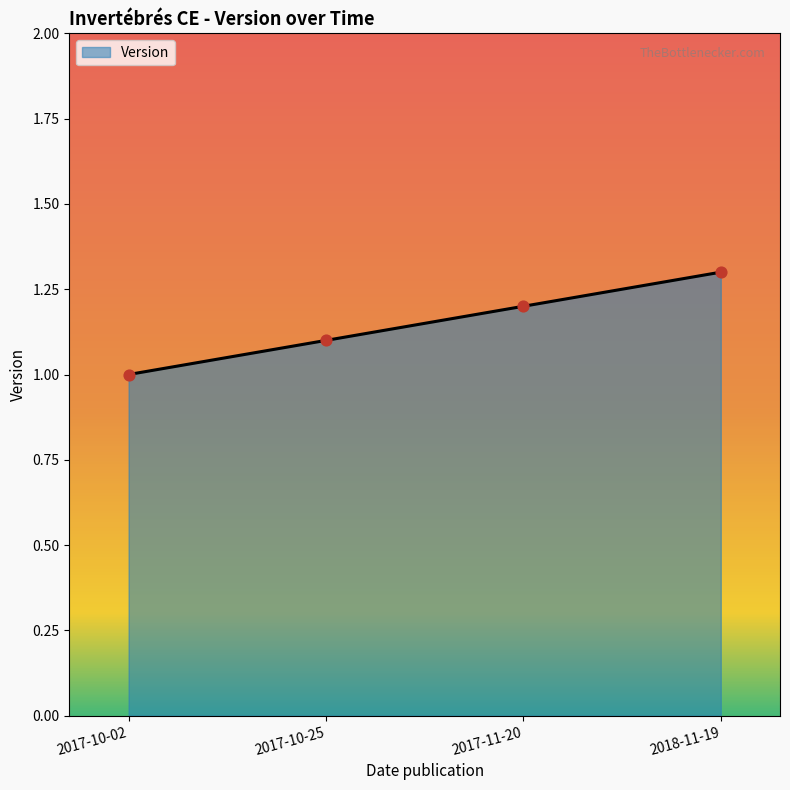

What is the change in value from 2017-10-25 to 2018-11-19?

+0.2